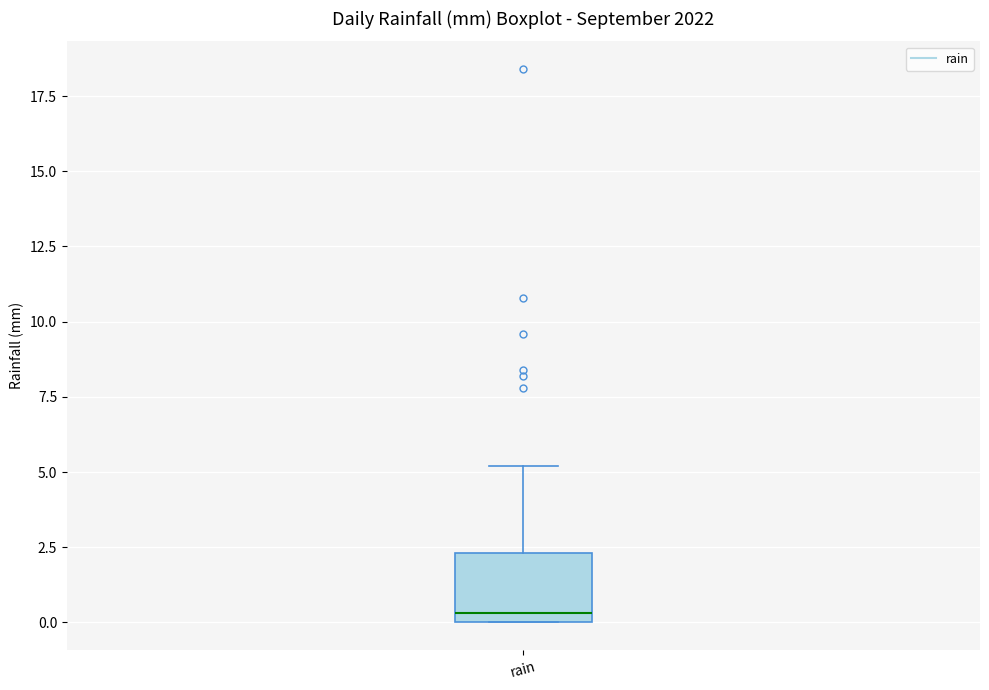

Transcribe this box plot: give where the median line is, the range the box spans, and where the two whiskers end, as read against the y-axis. The values are not printed on the chart, so give them approximately, as read against the axis.

median 0.5, box 0.0 to 2.5, whiskers 0.0 to 5.0